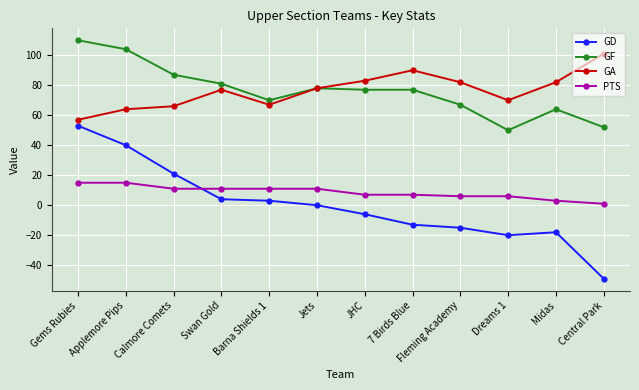

What is the minimum value for PTS?

1